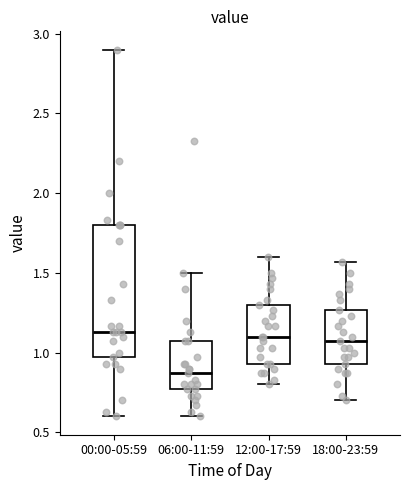

Which box is the tallest, from its lower edge to its upper edge?

00:00-05:59